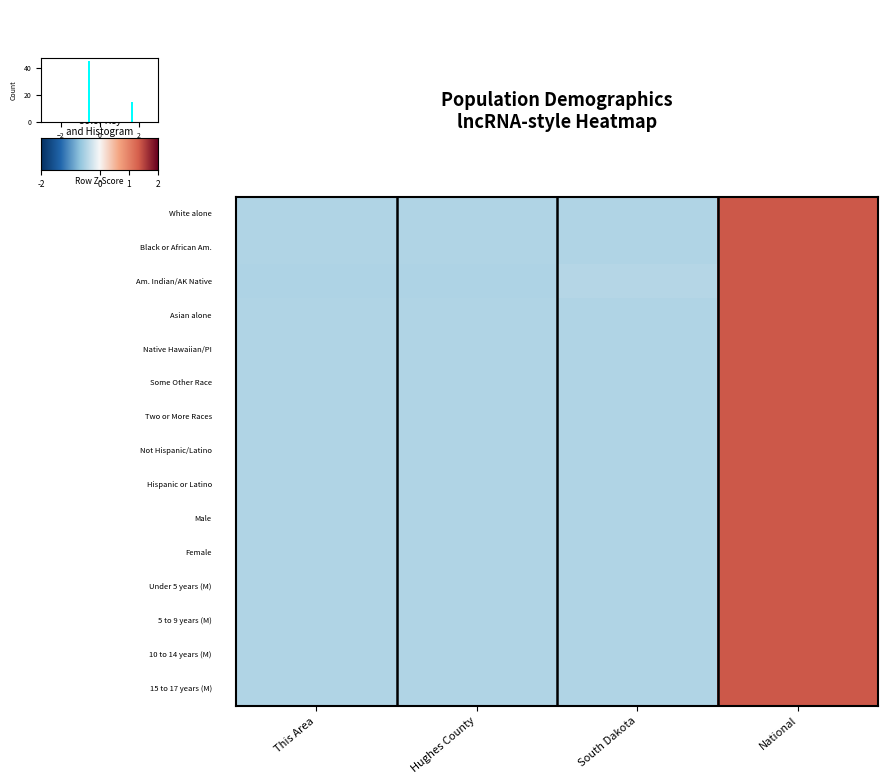

How many distinct data groups are displayed?

15